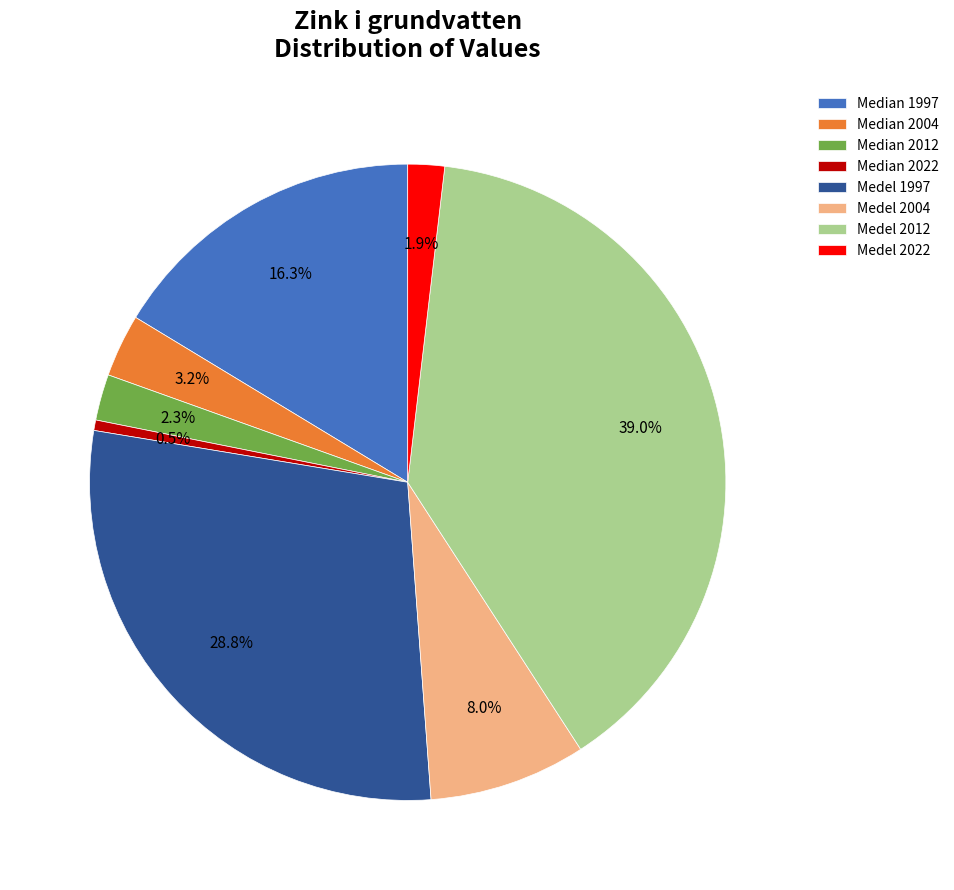

What is the largest slice in the pie chart?

Medel 2012